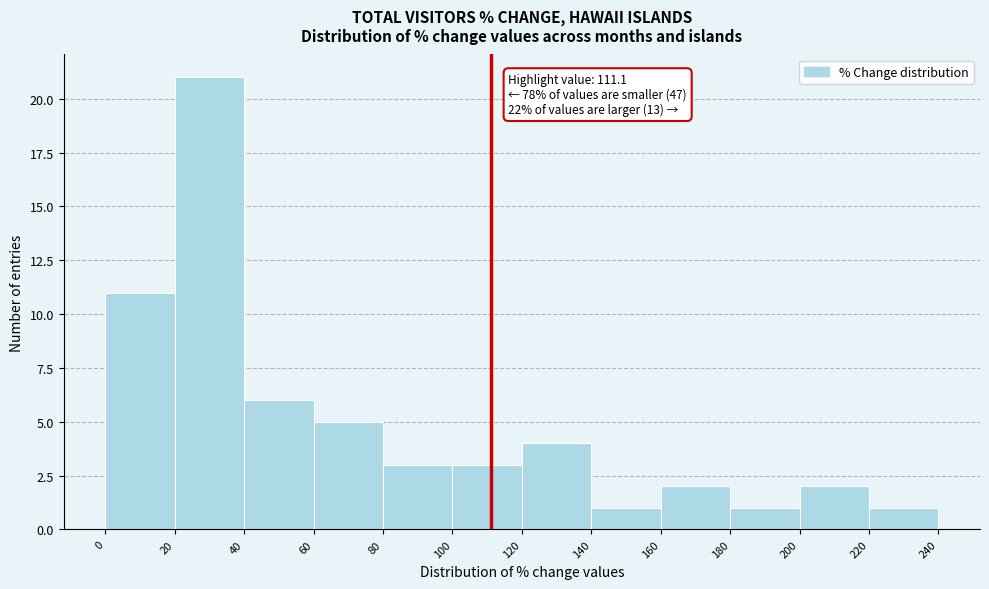

Which range on the x-axis has the tallest bar?

20 to 40